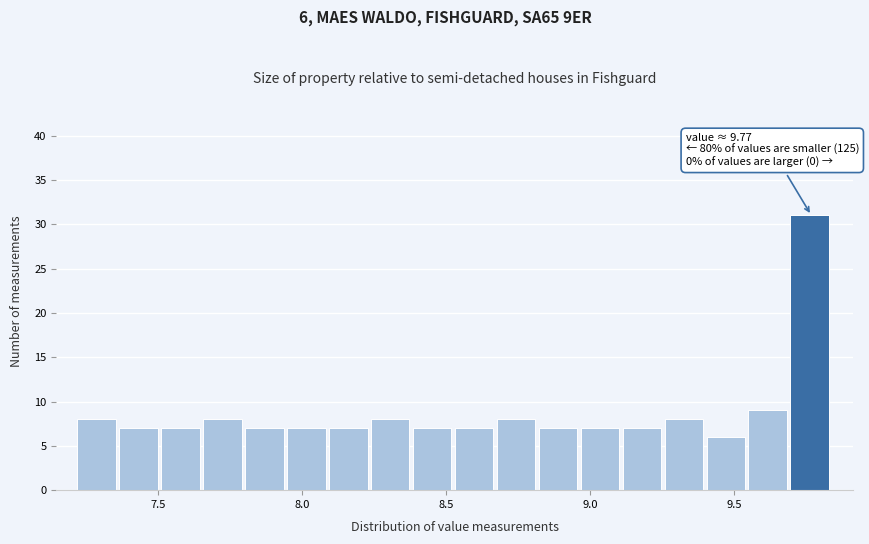

Around what value on the x-axis is the tallest bar? Give the approximate position of its centre, as read against the axis.

9.75